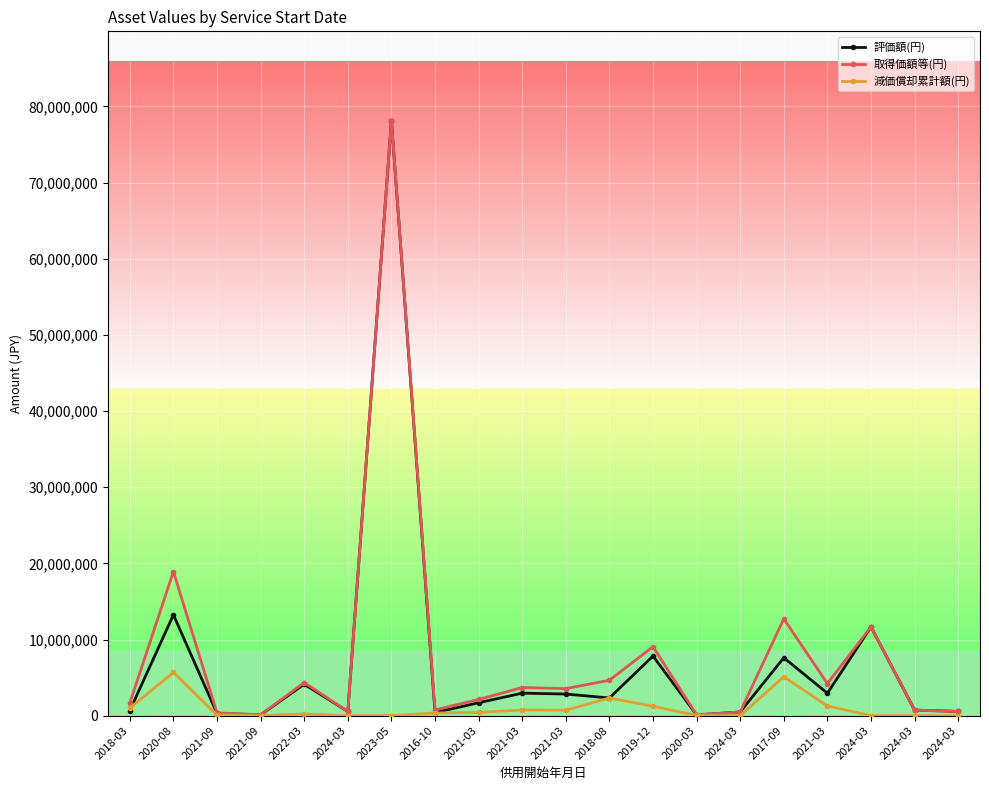

True or false: 評価額(円) and 減価償却累計額(円) intersect in this chart.

True